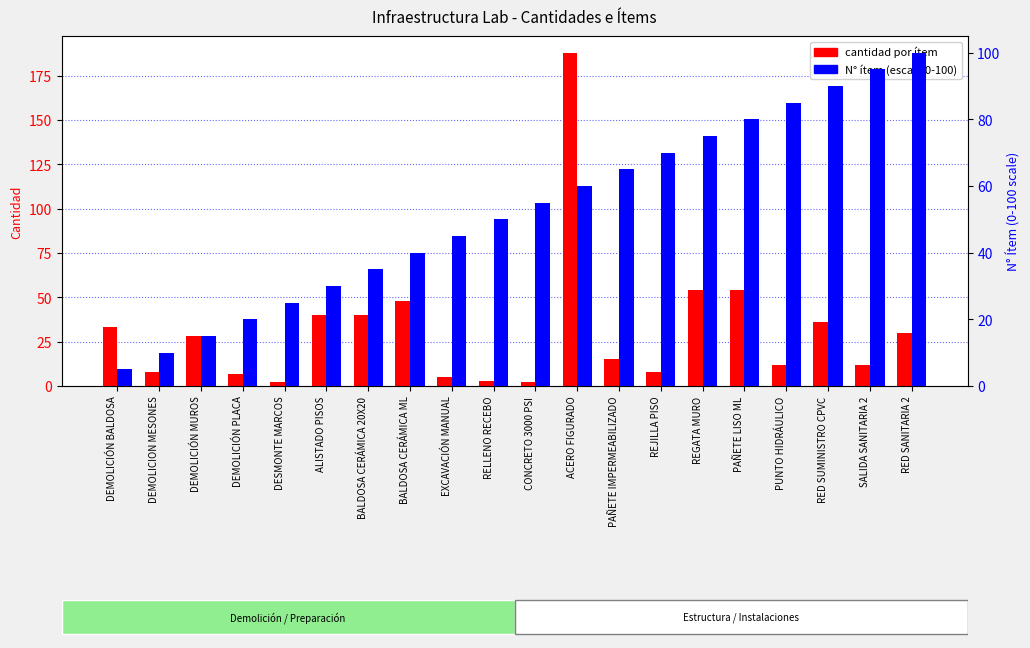

What position from the left is PUNTO HIDRÁULICO?

17